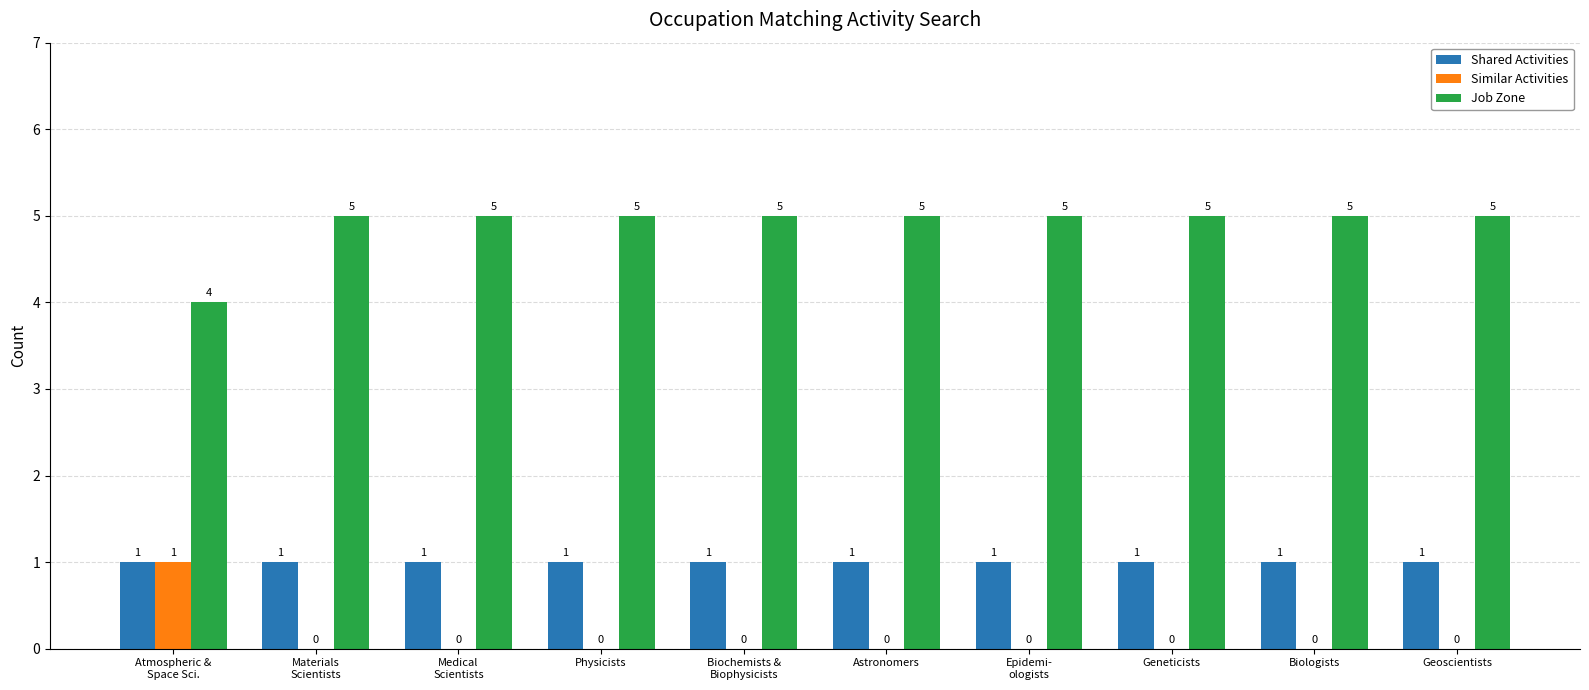

What is the approximate value of Job Zone at Geneticists?

5